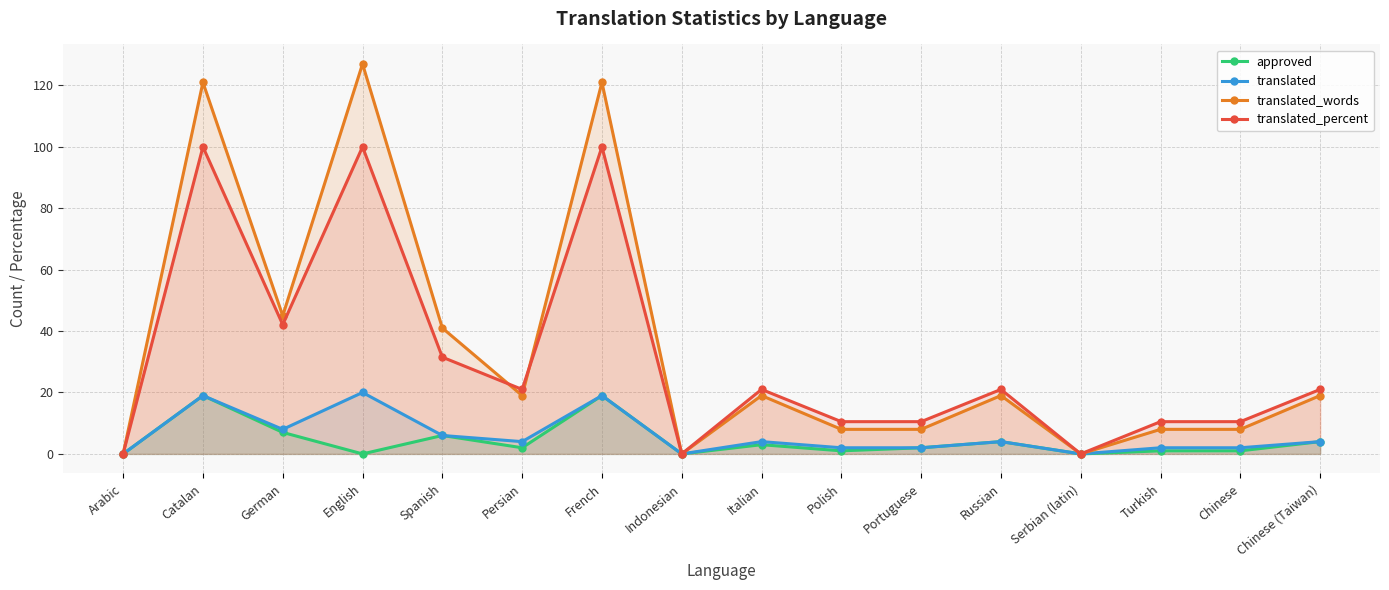

Reading left to right, what are all the values shown in this chart?

approved: 0.0	19.0	7.0	0.0	6.0	2.0	19.0	0.0	3.0	1.0	2.0	4.0	0.0	1.0	1.0	4.0
translated: 0.0	19.0	8.0	20.0	6.0	4.0	19.0	0.0	4.0	2.0	2.0	4.0	0.0	2.0	2.0	4.0
translated_words: 0.0	121.0	45.0	127.0	41.0	19.0	121.0	0.0	19.0	8.0	8.0	19.0	0.0	8.0	8.0	19.0
translated_percent: 0.0	100.0	42.1	100.0	31.5	21.0	100.0	0.0	21.0	10.5	10.5	21.0	0.0	10.5	10.5	21.0